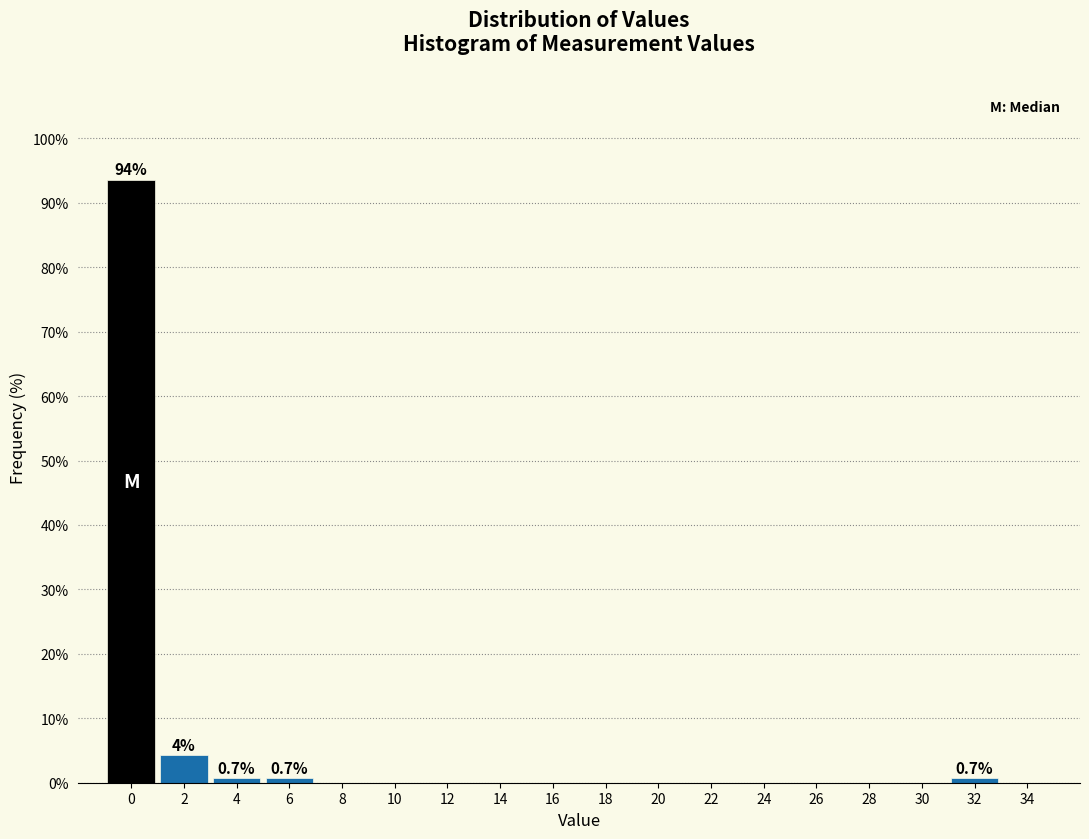

Reading left to right, list all the values displayed in this chart.

0=93.6	2=4.3	4=0.7	6=0.7	8=0.0	10=0.0	12=0.0	14=0.0	16=0.0	18=0.0	20=0.0	22=0.0	24=0.0	26=0.0	28=0.0	30=0.0	32=0.7	34=0.0